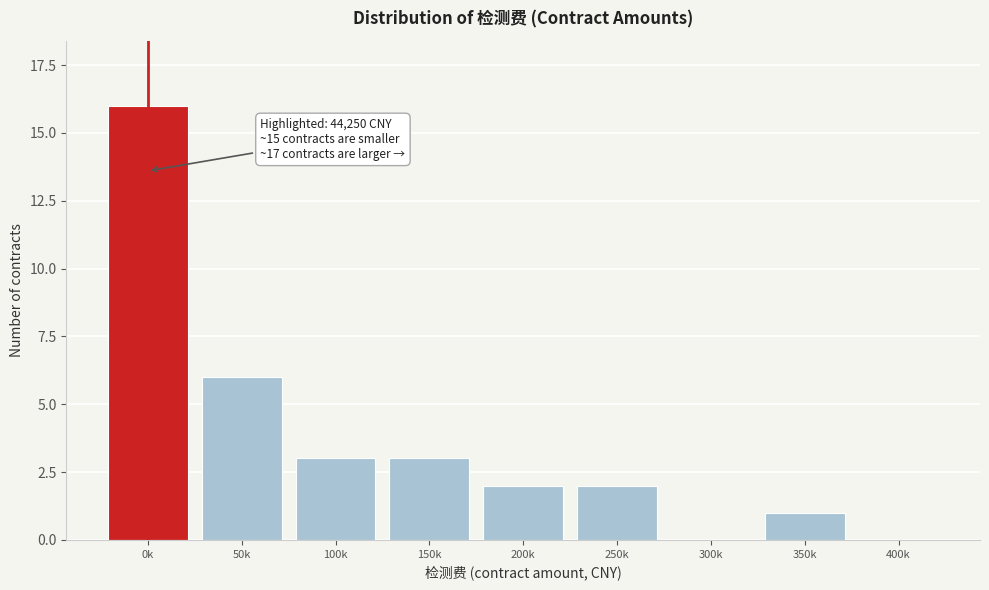

At which category does the chart reach its peak across all series?

0k